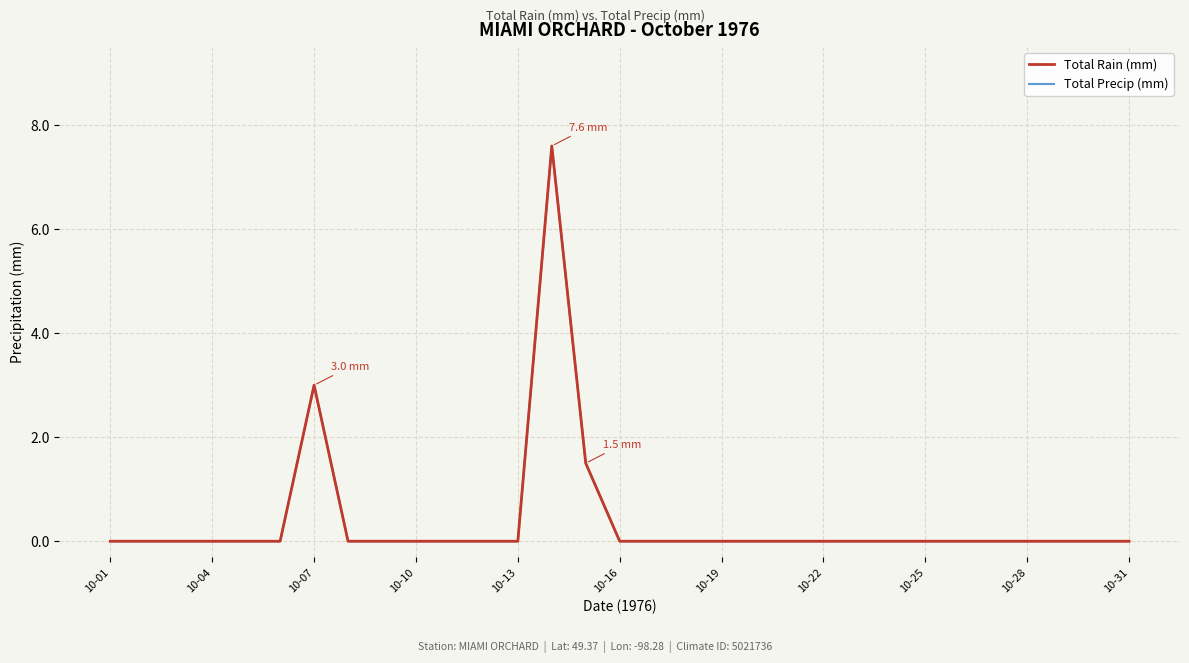

Is this an area chart (filled region under the line)?

No